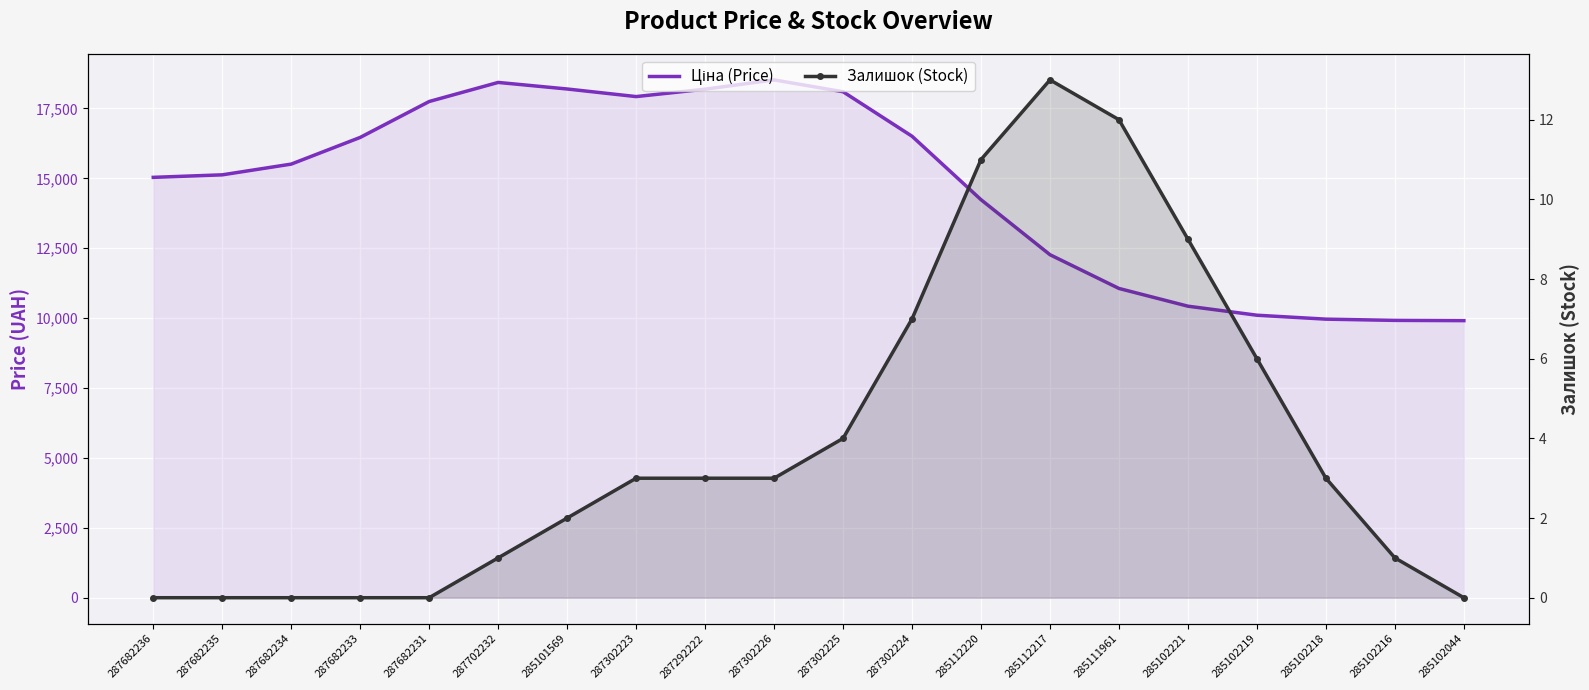

At which category does the chart reach its minimum across all series?

287682236